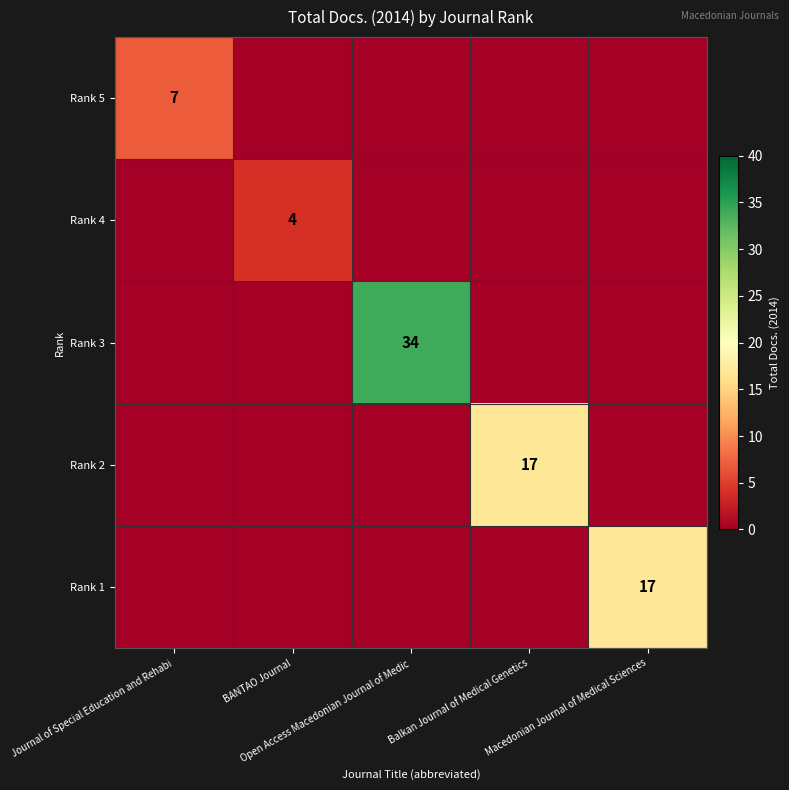

Between Open Access Macedonian Journal of Medic and Macedonian Journal of Medical Sciences, which series saw the biggest shift?

Rank 3